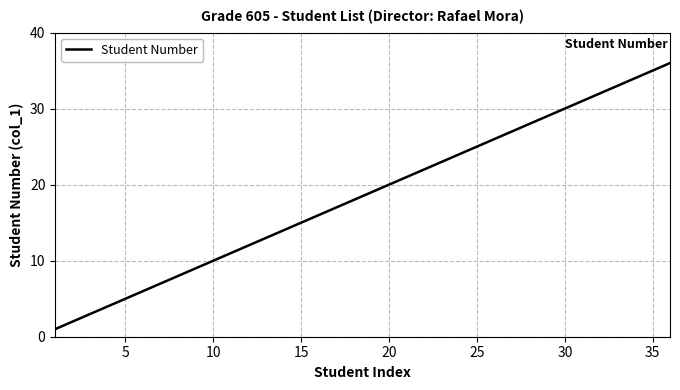

What is the greatest value displayed?

36